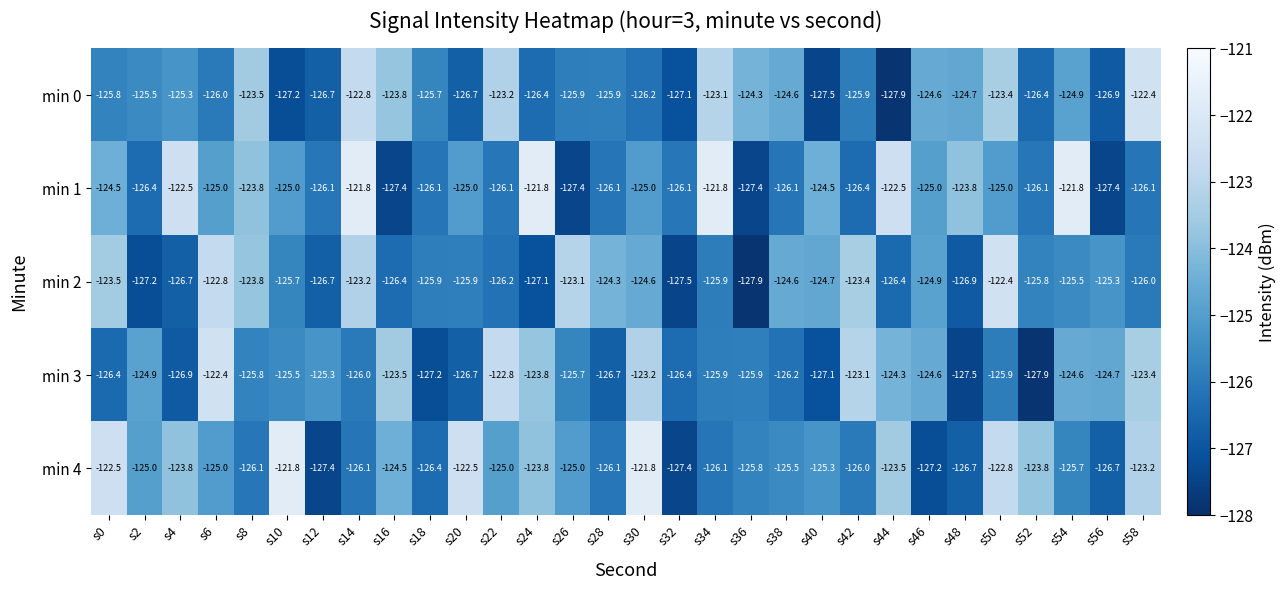

At which category is the sum across all series the highest?

s50